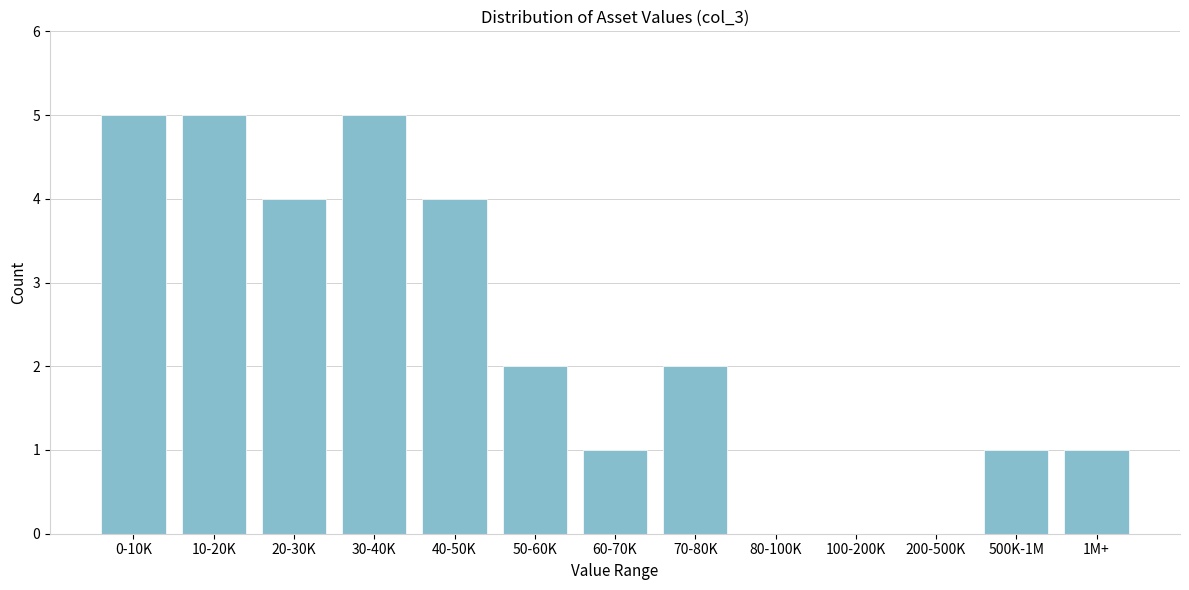

Reading left to right, extract all data points from this chart.

0-10K=5	10-20K=5	20-30K=4	30-40K=5	40-50K=4	50-60K=2	60-70K=1	70-80K=2	80-100K=0	100-200K=0	200-500K=0	500K-1M=1	1M+=1